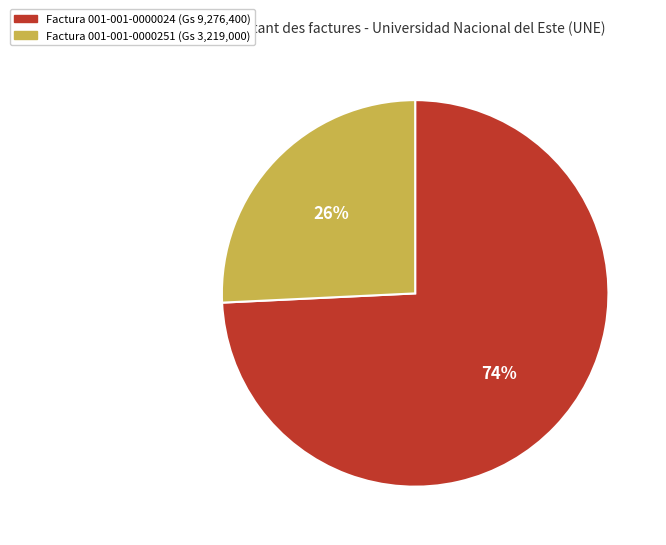

Does any single category account for the majority?

Yes